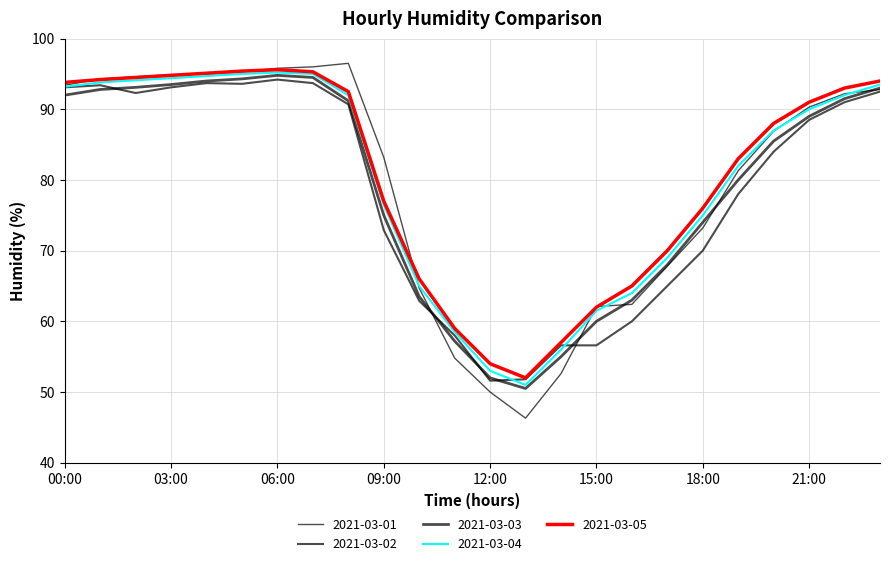

Does the chart display data point markers on the line(s)?

No